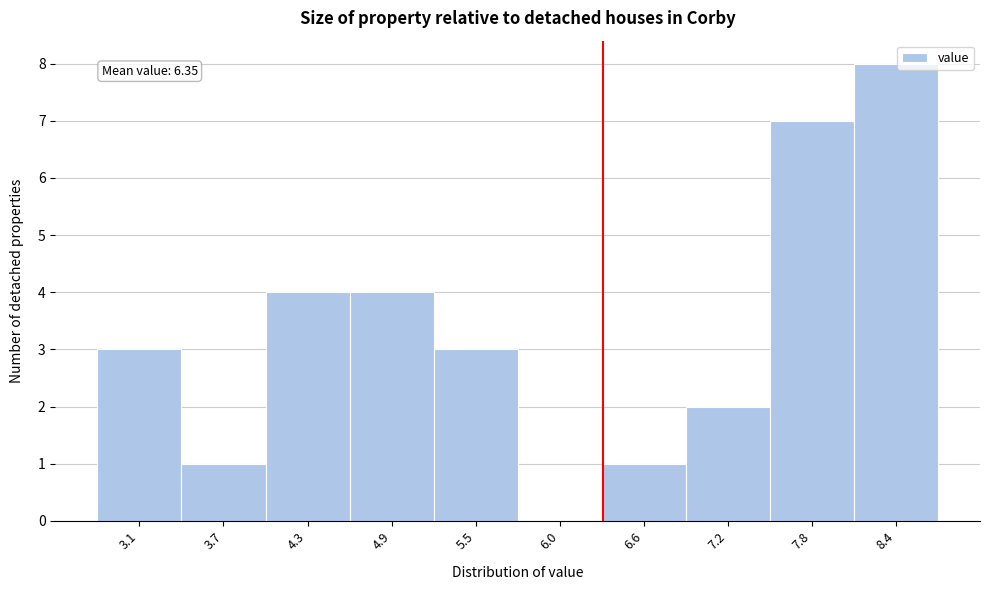

Which range on the x-axis has the tallest bar?

8.11 to 8.70